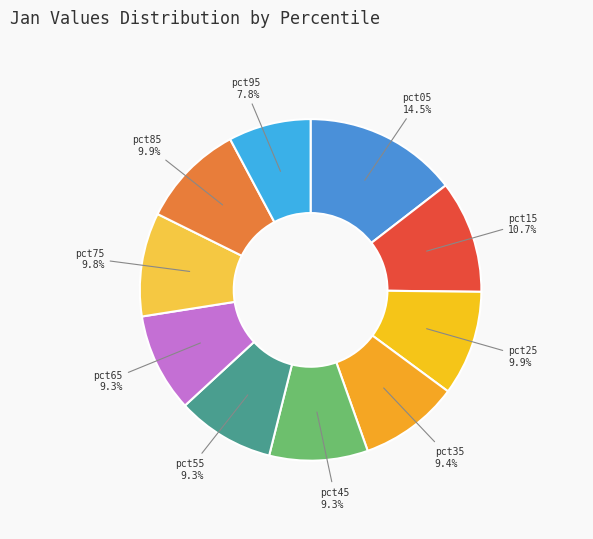

Approximately how many times larger is the value at pct25 compared to pct75?

1.0